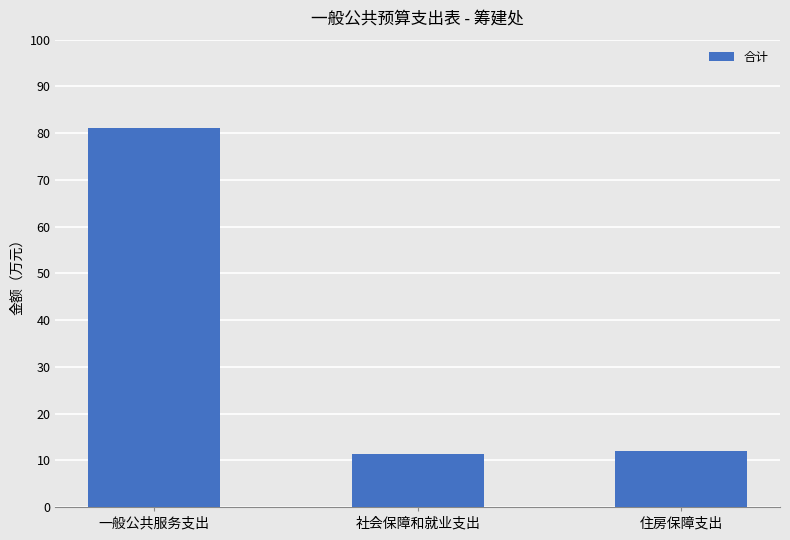

What is the ratio of the value at 一般公共服务支出 to the value at 住房保障支出?

6.8